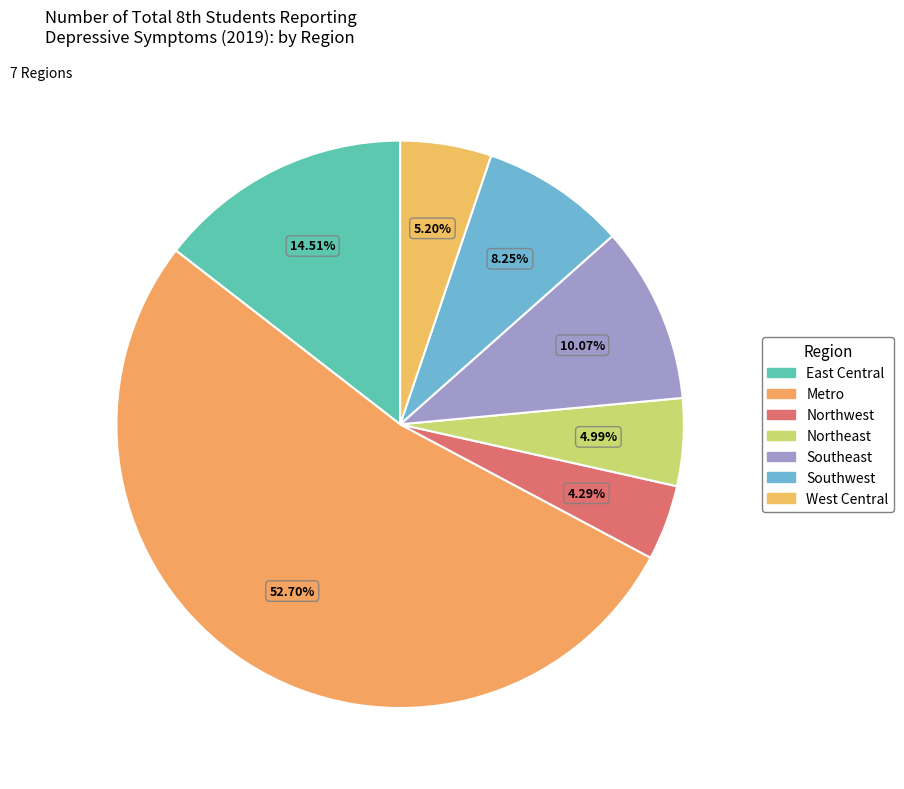

To the nearest percent, what is the difference between the largest and smallest slice percentages?

48%